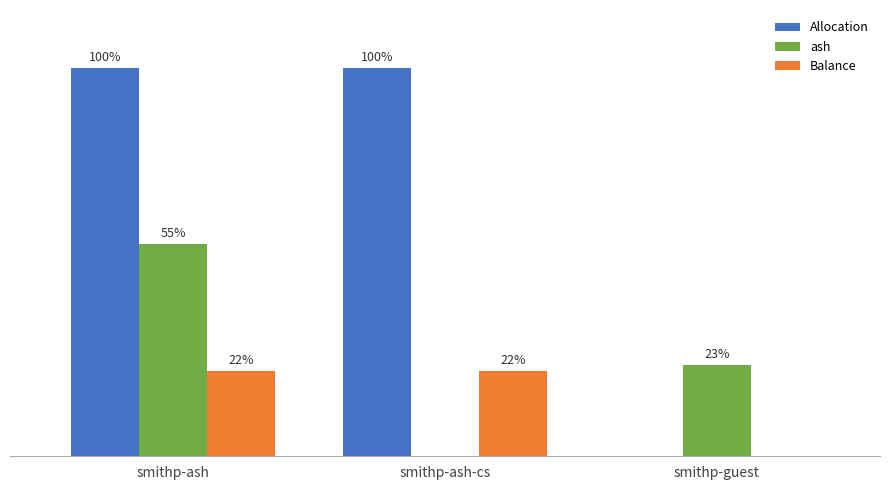

Are the bars horizontal?

No